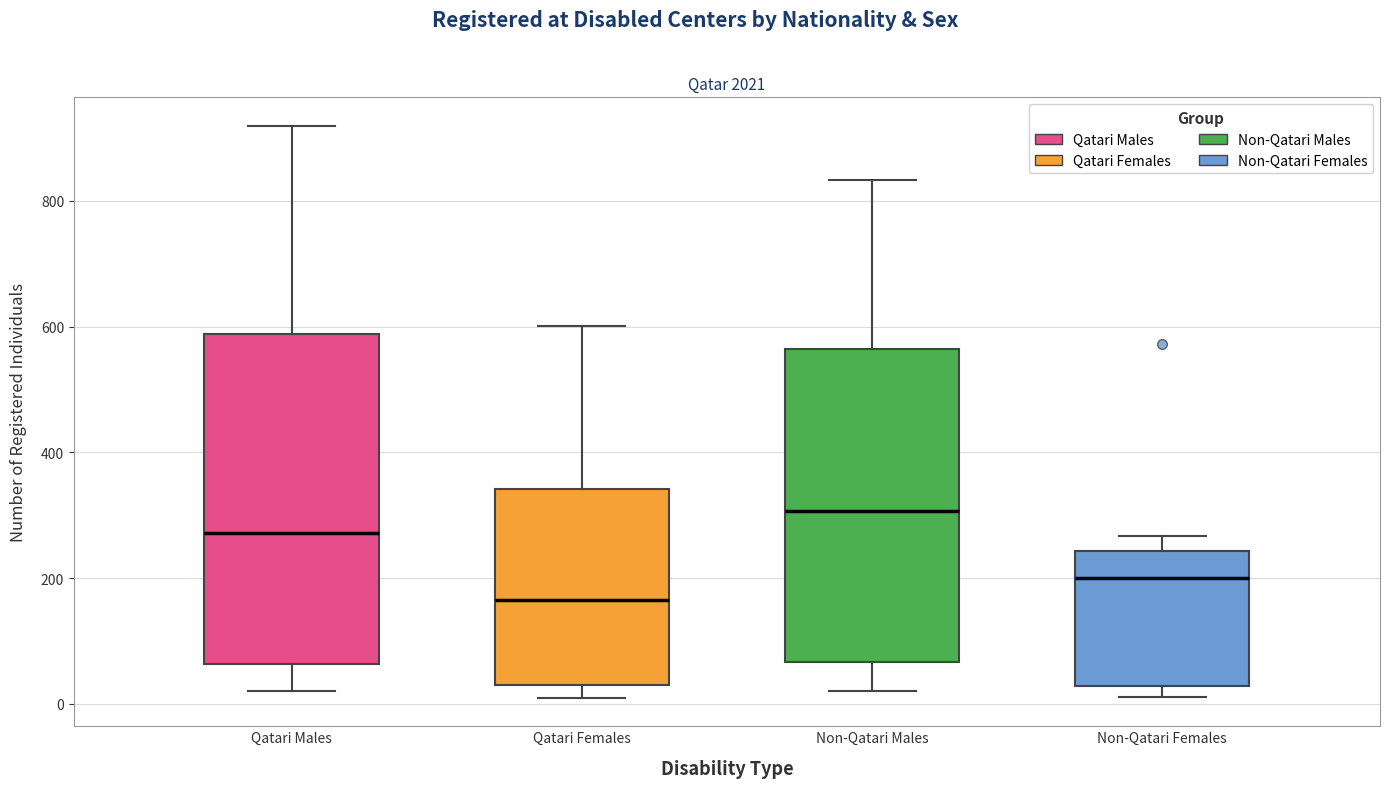

Reading left to right, read every box against the y-axis: the position of its median line, the range the box covers, and the ends of its whiskers. The values are not printed on the chart, so give them approximately, as read against the axis.

Qatari Males: median 280, box 60 to 580, whiskers 20 to 920
Qatari Females: median 160, box 40 to 340, whiskers 20 to 600
Non-Qatari Males: median 300, box 60 to 560, whiskers 20 to 840
Non-Qatari Females: median 200, box 20 to 240, whiskers 20 (just below the box's lower edge) to 260